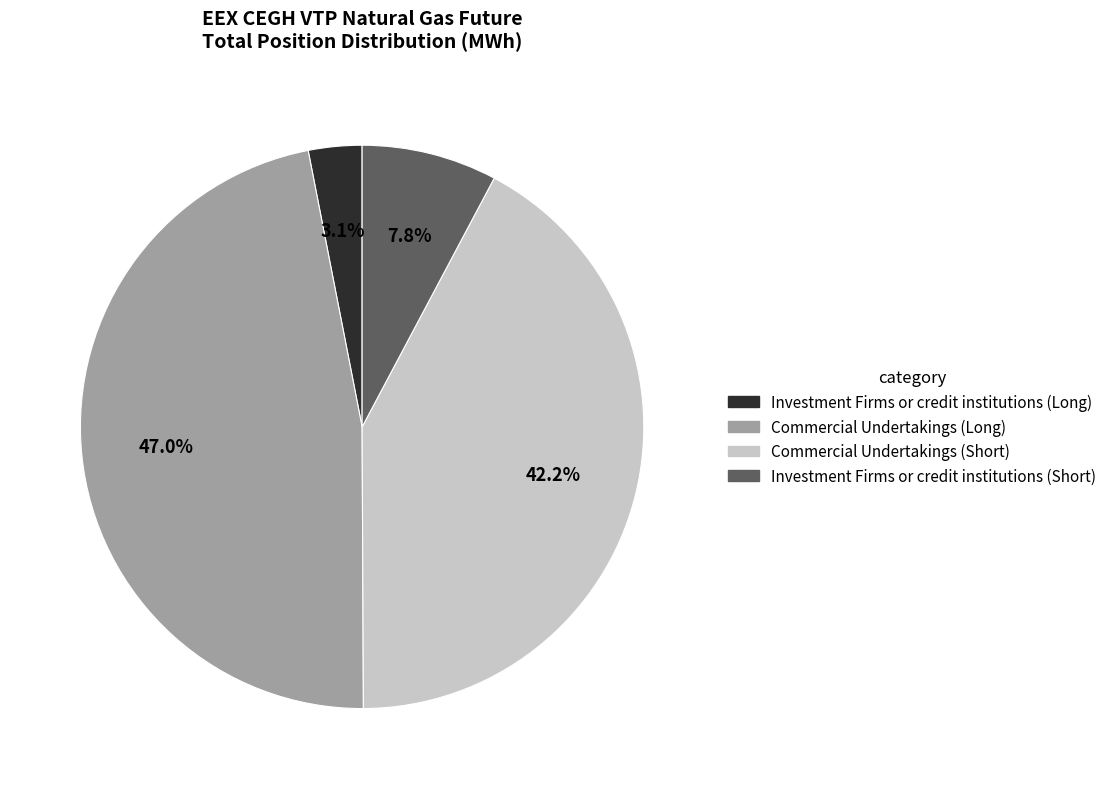

Count the number of slices in the pie.

4